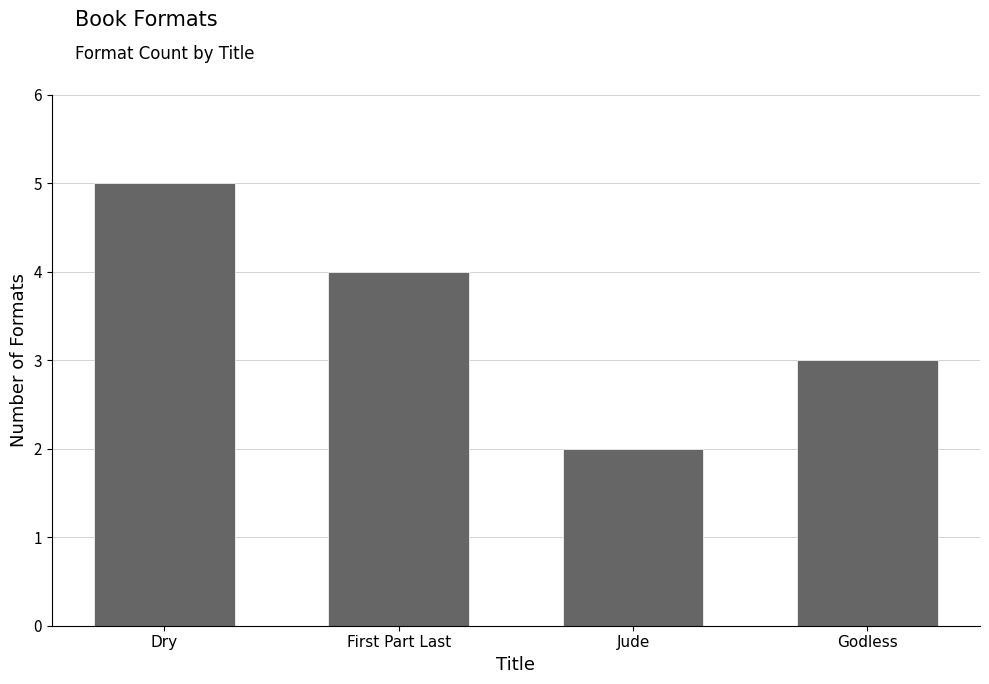

What is the label of the 1st bar from the left?

Dry